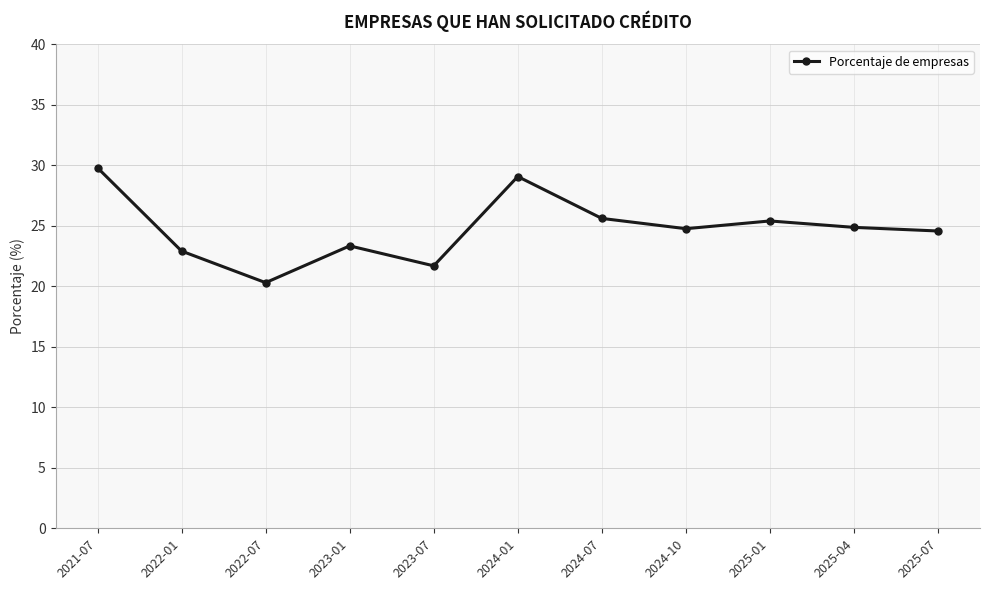

At which label does the data first exceed 24?

2021-07